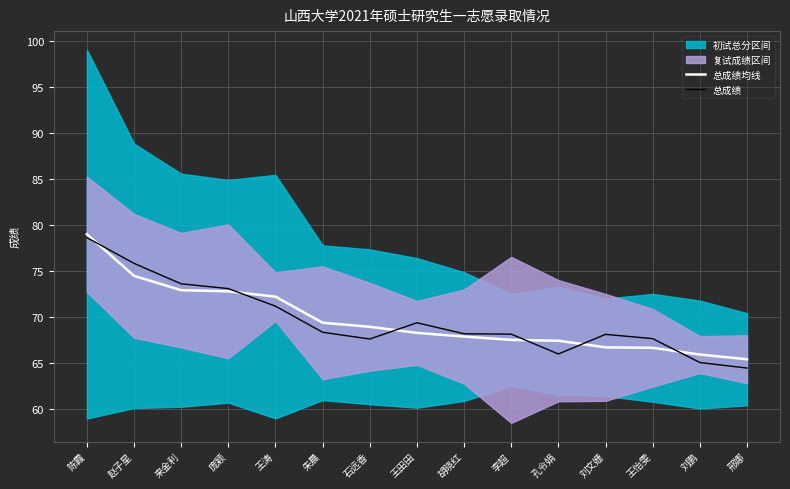

Is this an area chart (filled region under the line)?

No